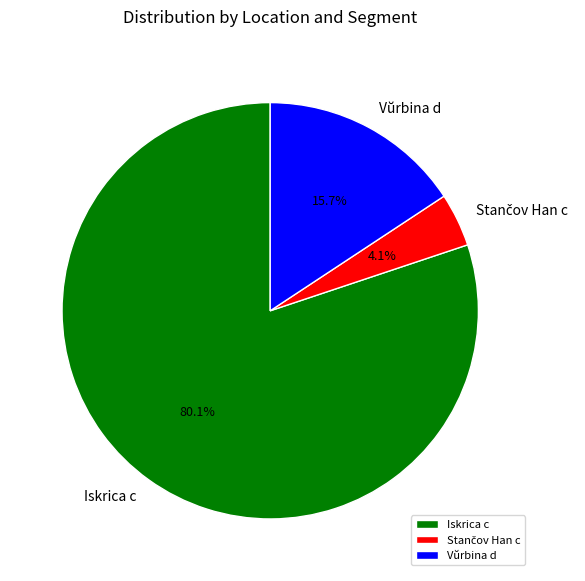

How many segments does this pie chart have?

3